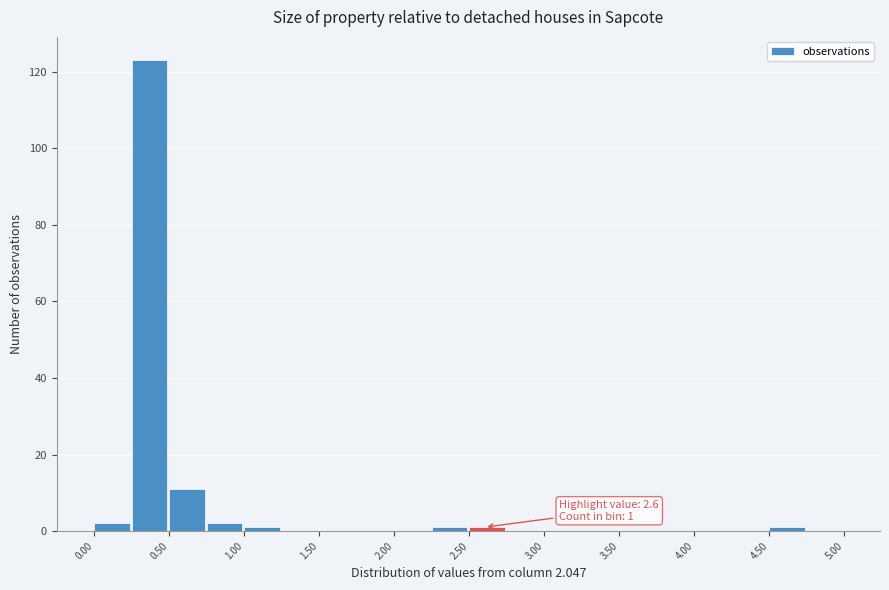

Which range on the x-axis has the tallest bar?

0.25 to 0.50